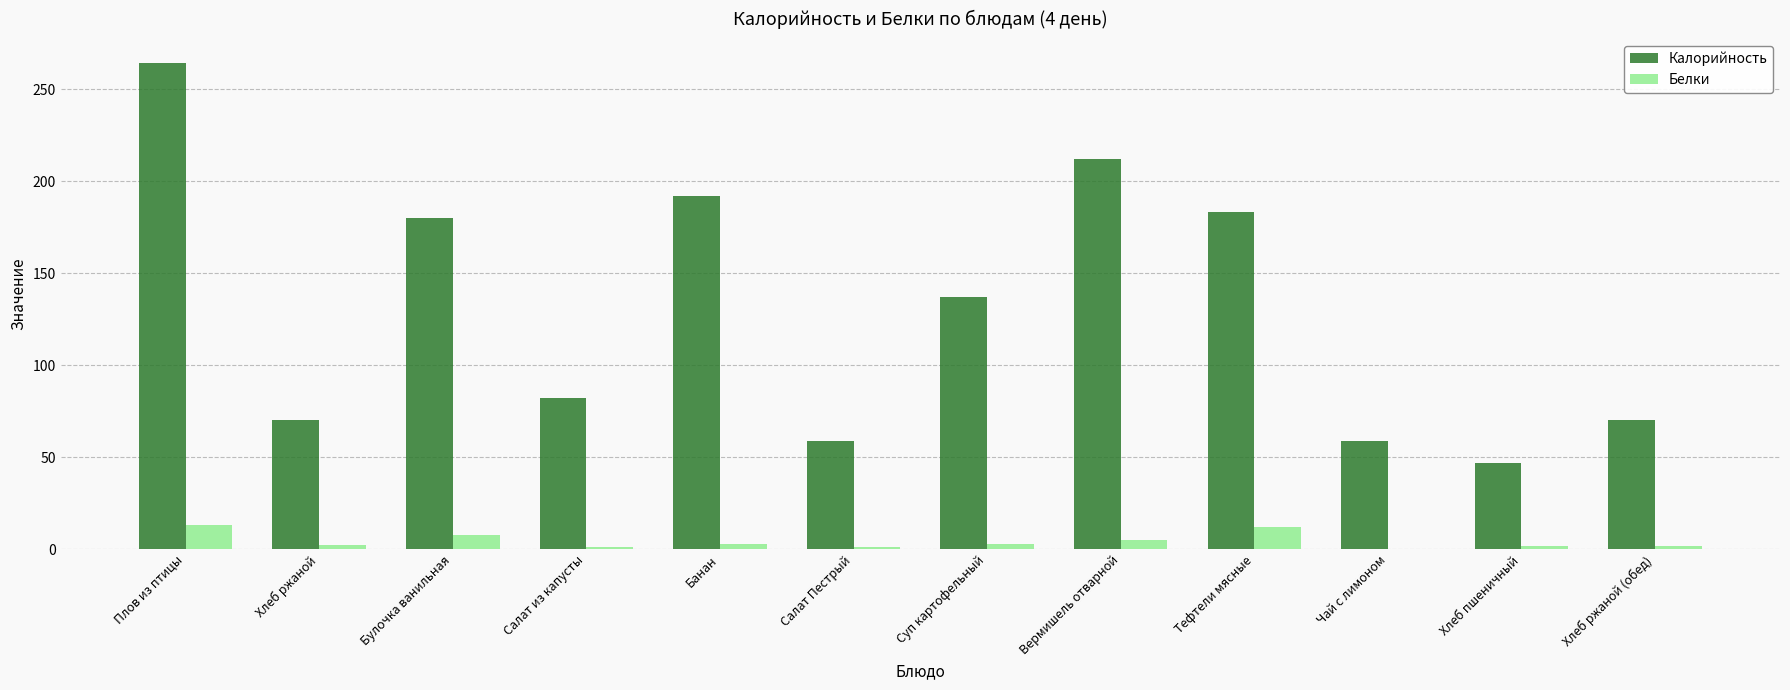

What is the maximum value shown in the chart?

264.0